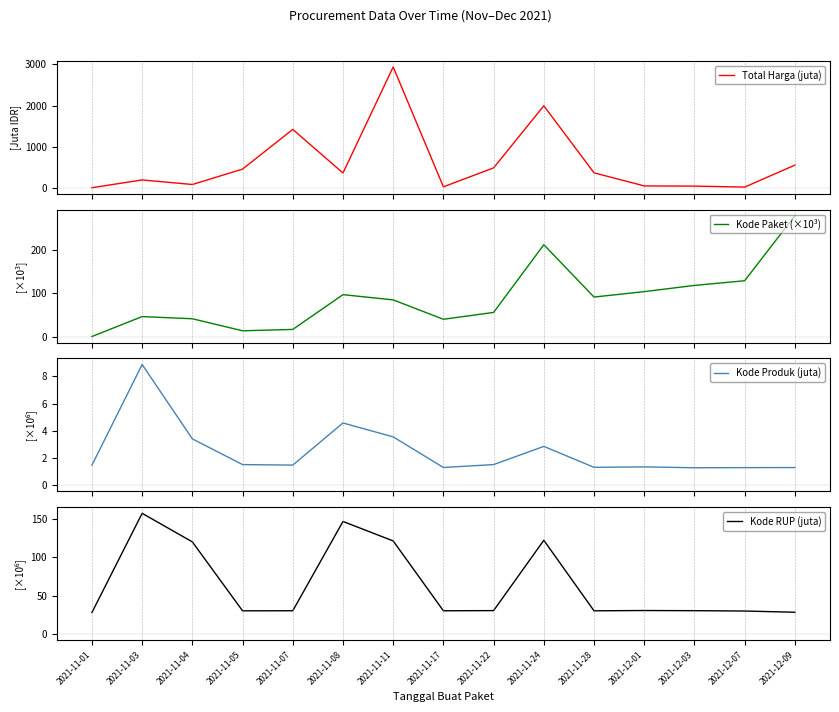

True or false: Total Harga (juta) and Kode Produk (juta) cross at least once.

False